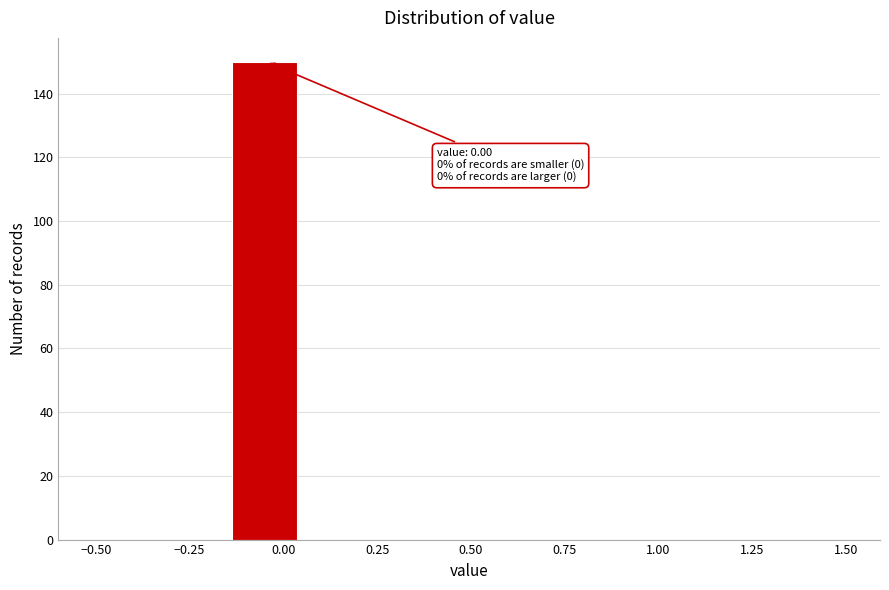

Around what value on the x-axis is the tallest bar? Give the approximate position of its centre, as read against the axis.

-0.05